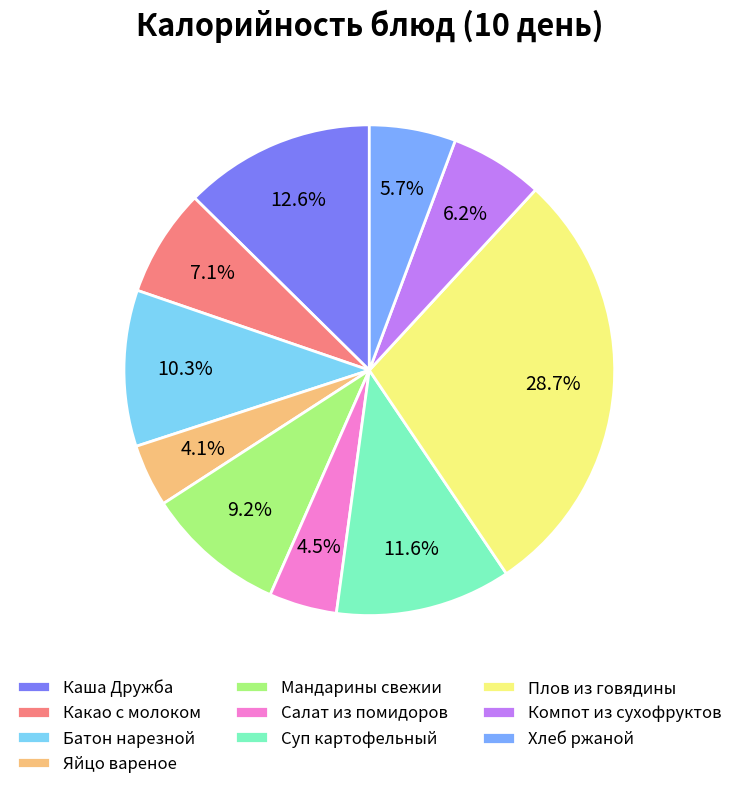

The Суп картофельный slice represents 19% of the pie. True or false?

False